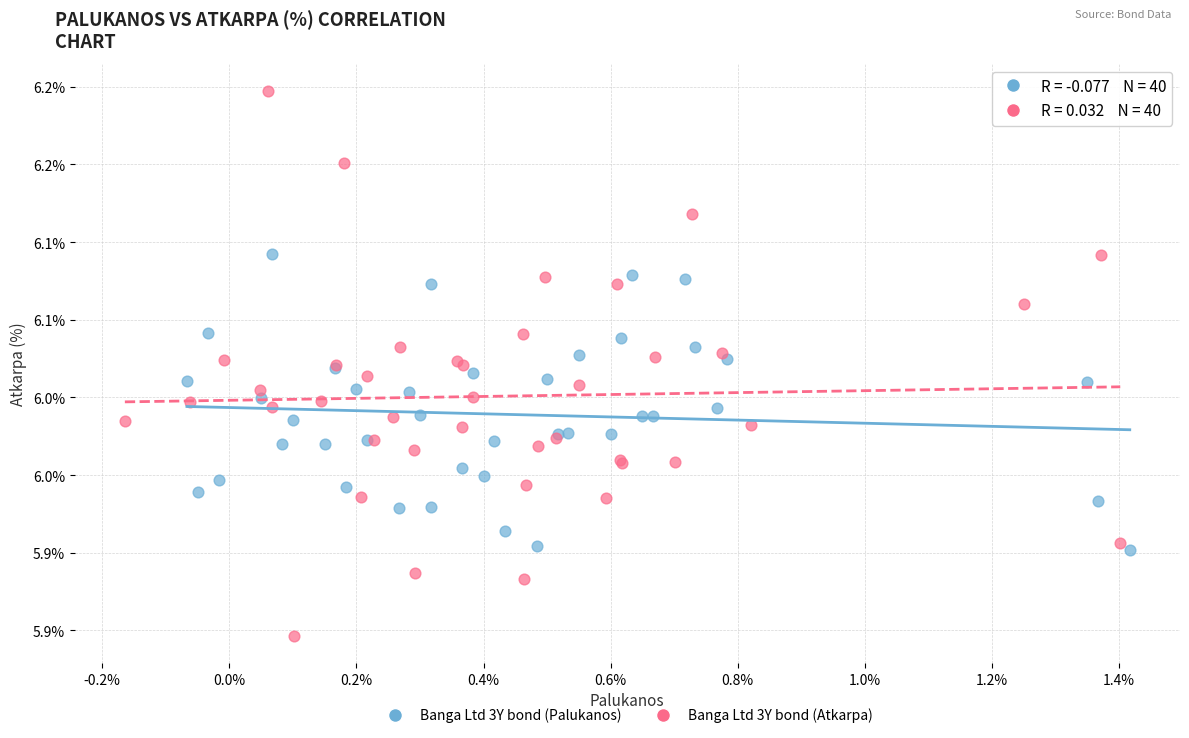

Which series has the widest spread of Y values?

Banga Ltd 3Y bond (Atkarpa)